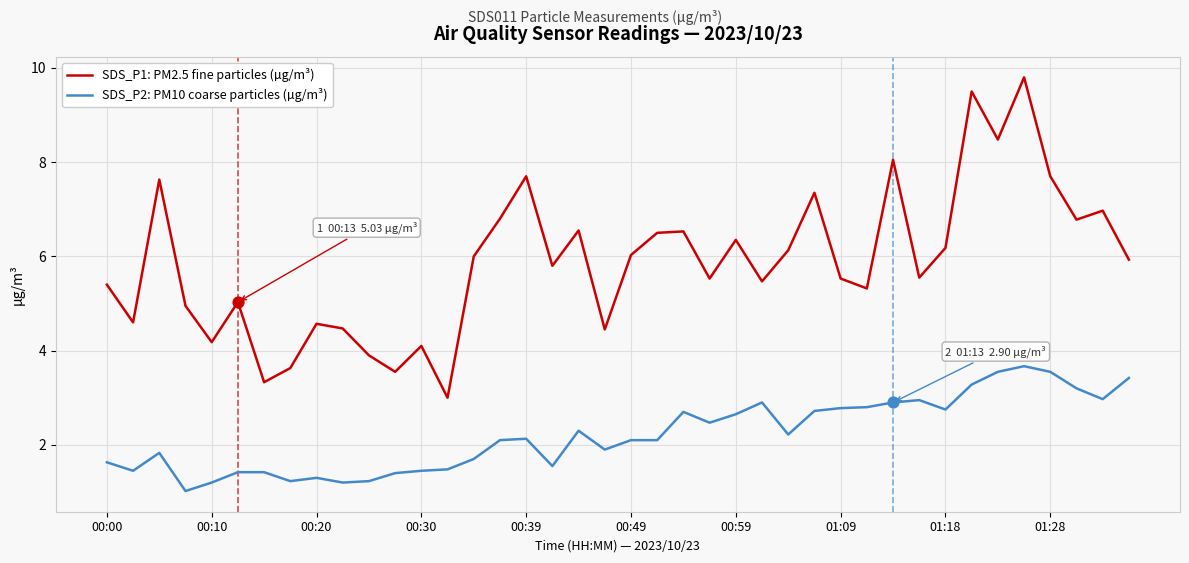

Which series has the largest total across all categories?

SDS_P1: PM2.5 fine particles (µg/m³)